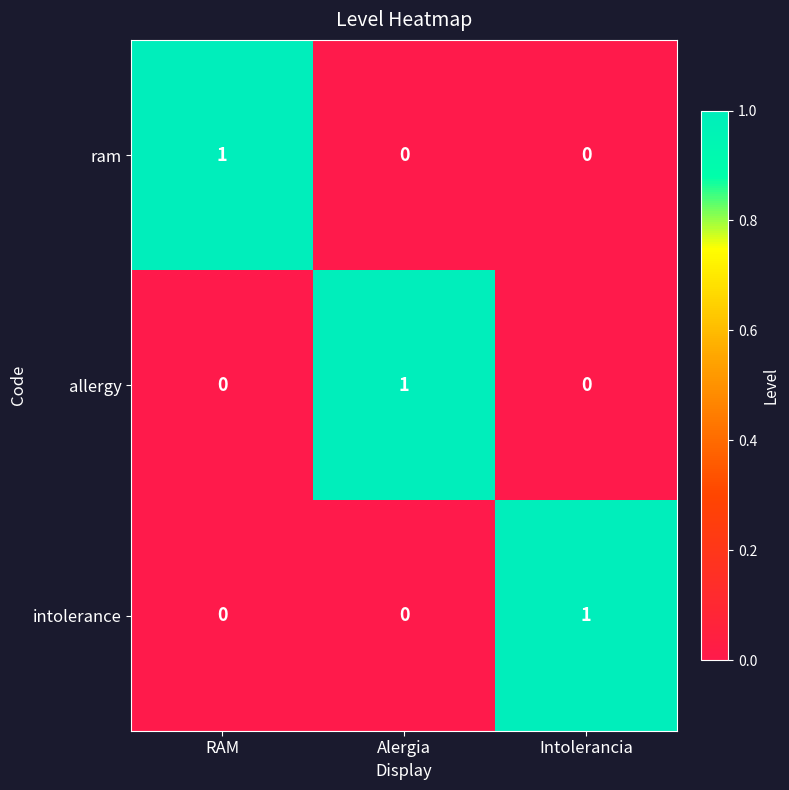

How many values in intolerance are above zero?

1